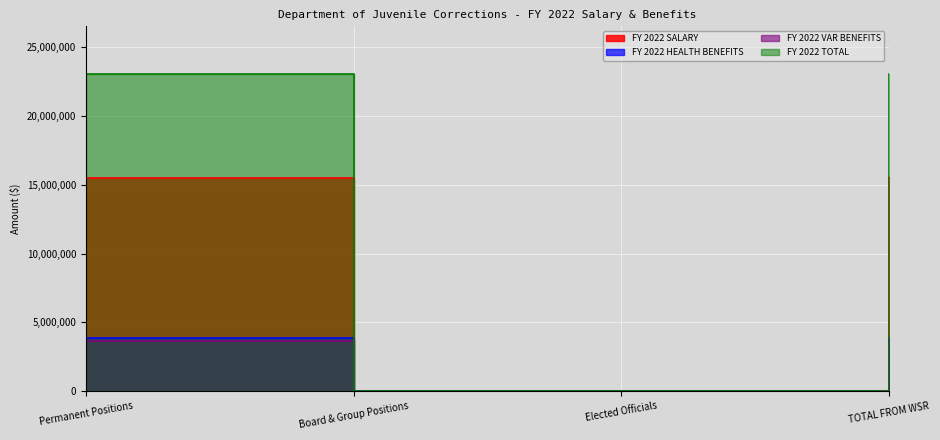

What are all the series names shown in the legend?

FY 2022 SALARY, FY 2022 HEALTH BENEFITS, FY 2022 VAR BENEFITS, FY 2022 TOTAL